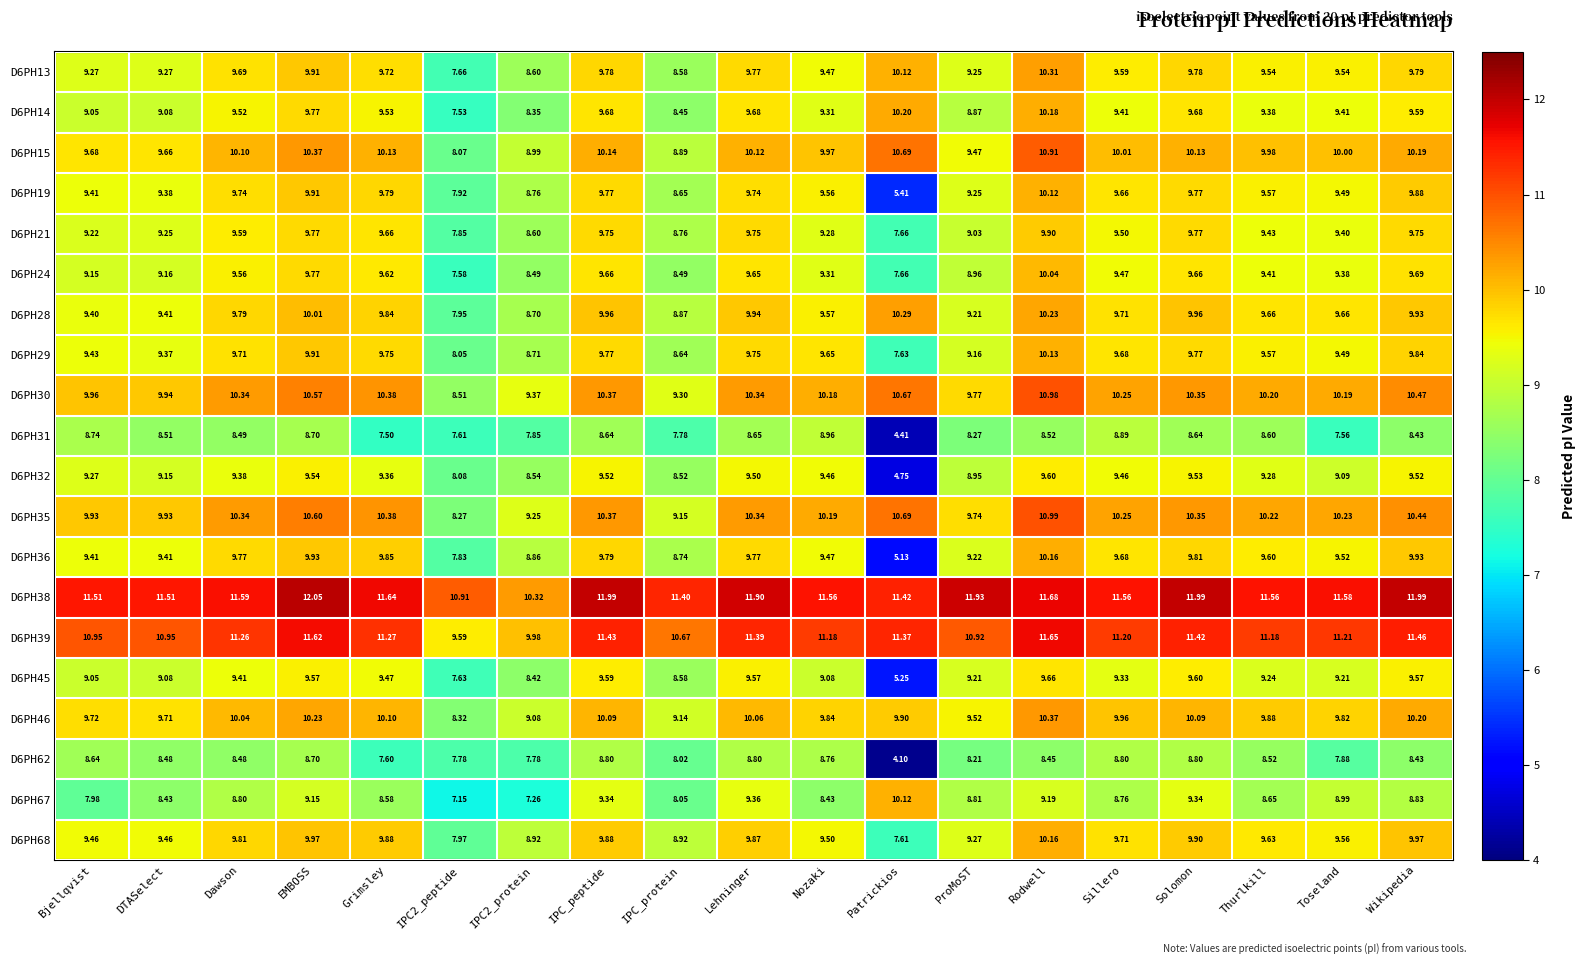

What is the difference between the highest and lowest values at Grimsley?

4.1